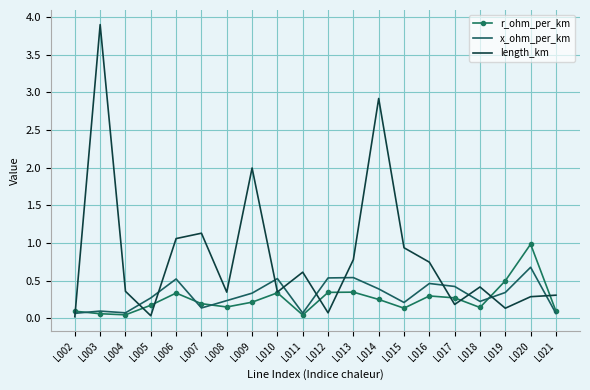

In length_km, how many points are lower than both neighbors (excluding endpoints)?

6